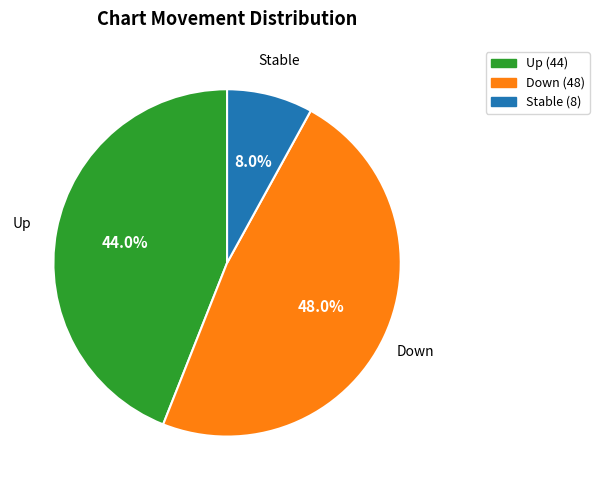

How many slices are in this pie chart?

3